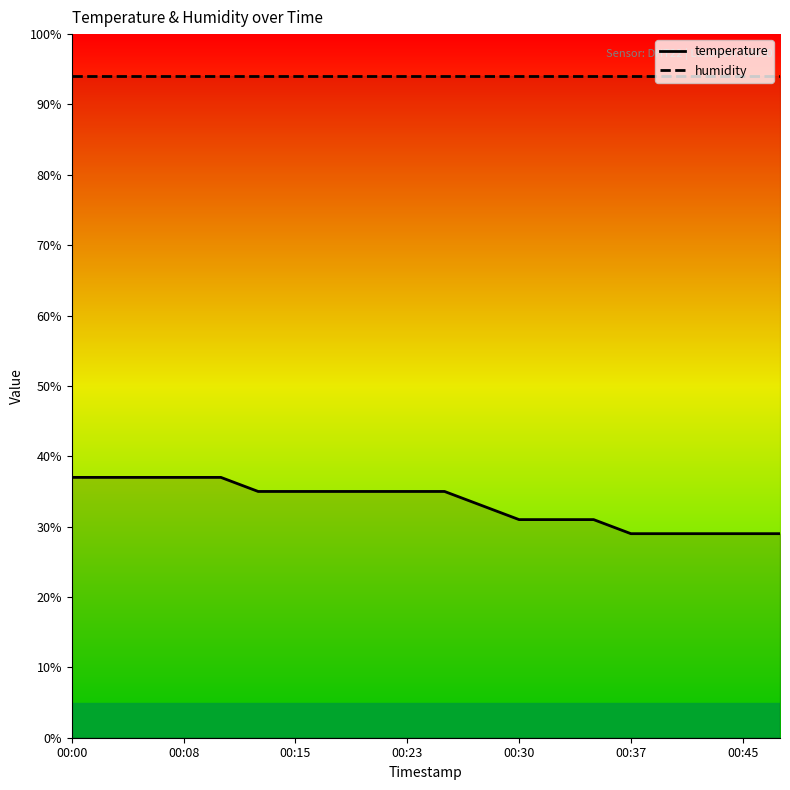

List the labels in order of value, largest first.

00:00, 00:03, 00:05, 00:08, 00:10, 00:13, 00:15, 00:18, 00:20, 00:23, 00:25, 00:27, 00:30, 00:32, 00:35, 00:37, 00:40, 00:42, 00:45, 00:47